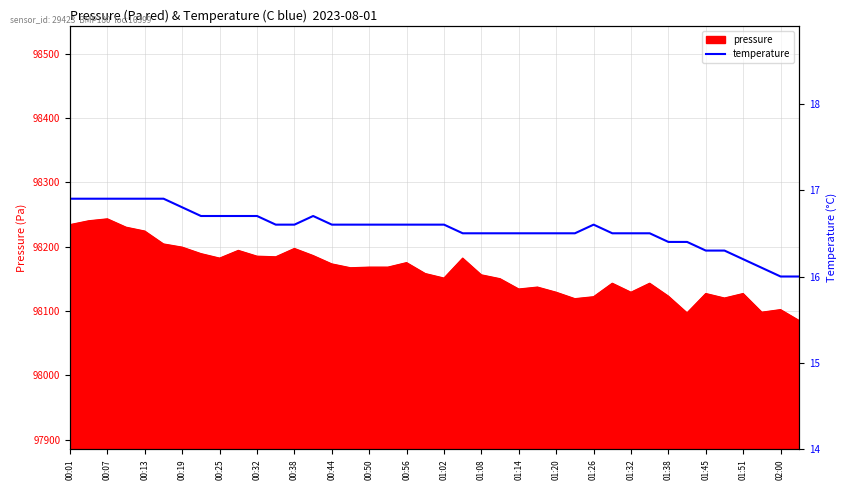

The value of pressure at 01:38 is 98123. True or false?

True